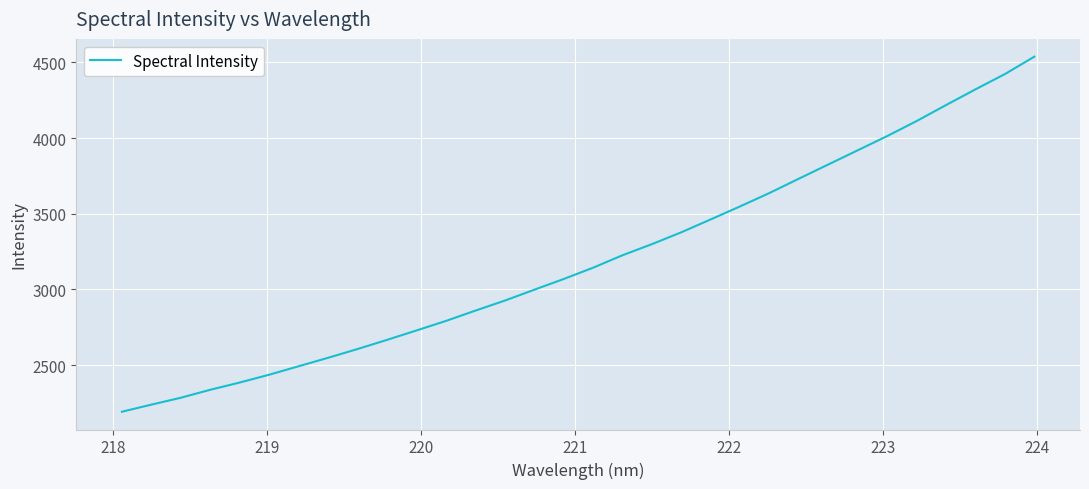

How many lines are shown in the chart?

1